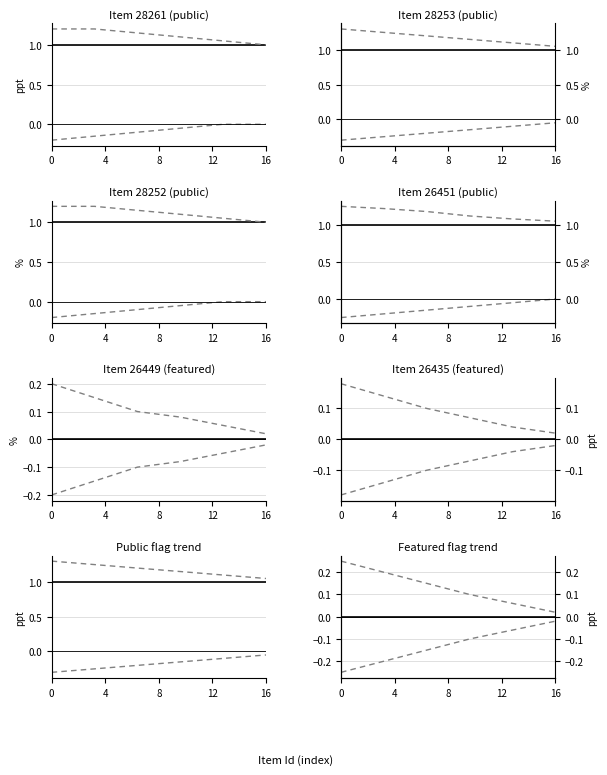

Is it true that public equals 1.0 at 16?

True